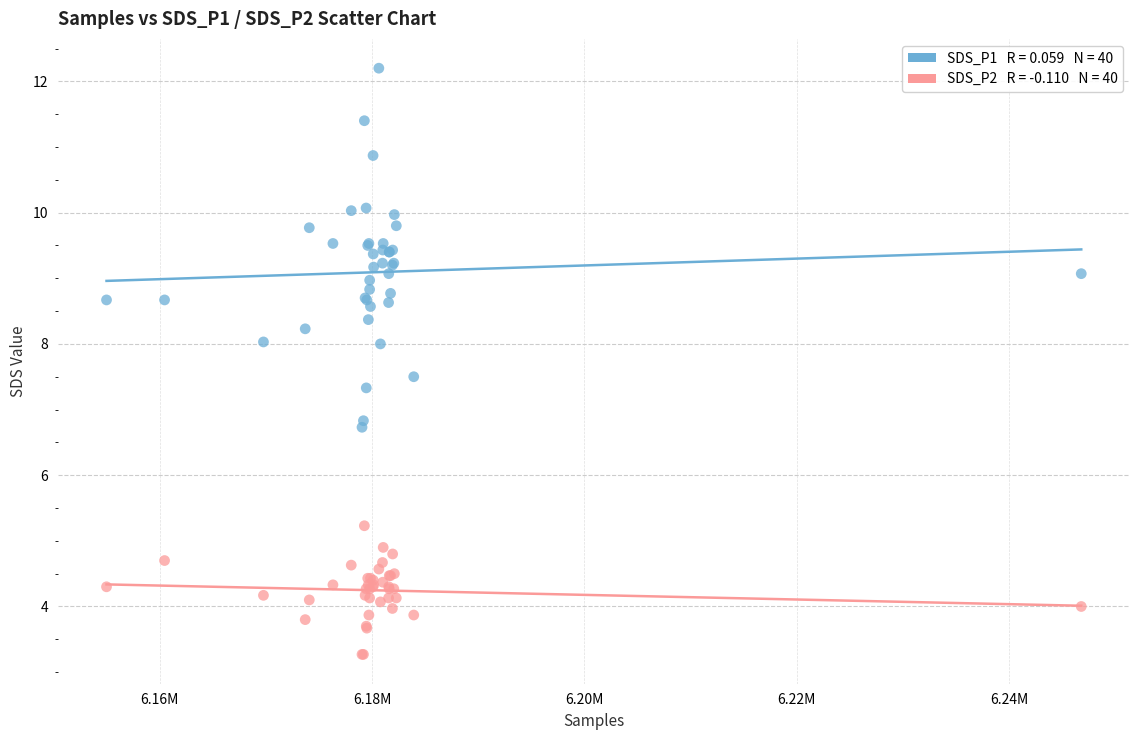

Across all series, what Y value is closest to 7?

6.8